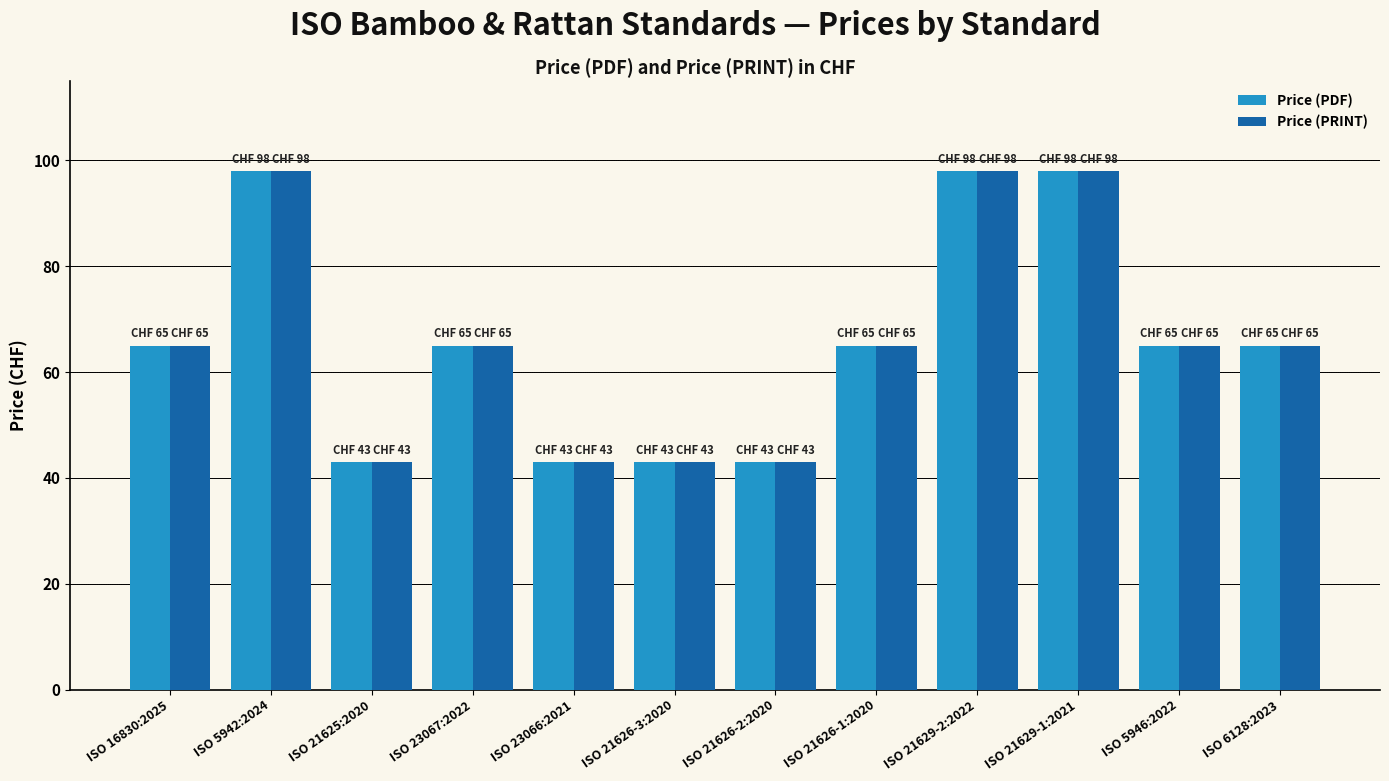

How many data points does each series have?

12